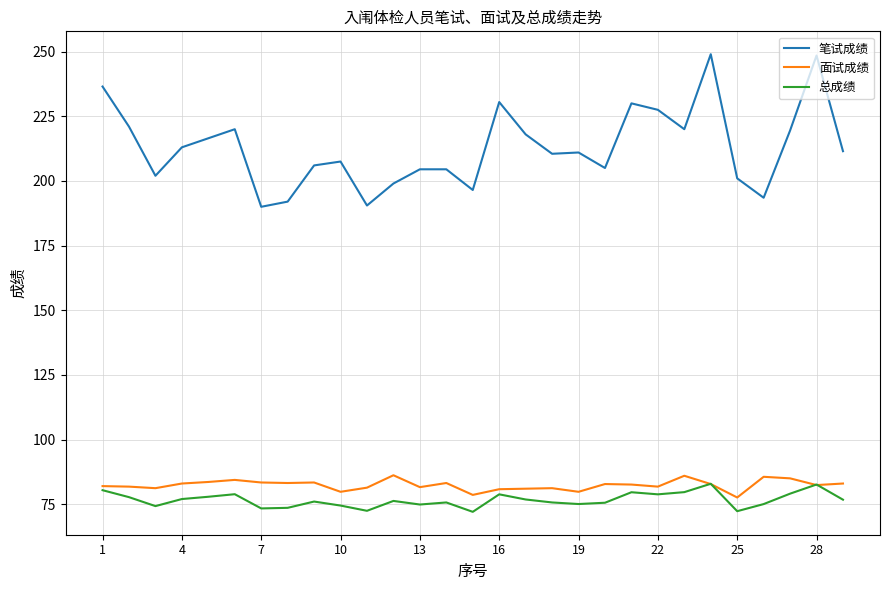

What is the average value of the 总成绩 series?

76.7